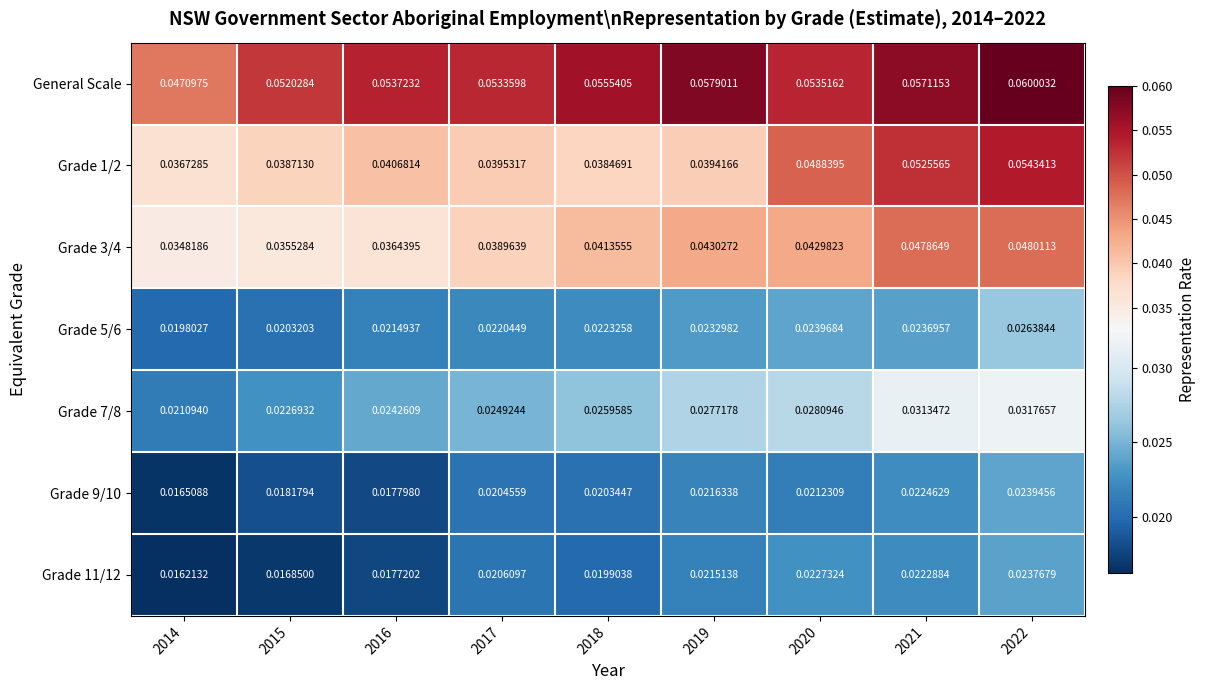

At how many categories does at least one series exceed 0?

9